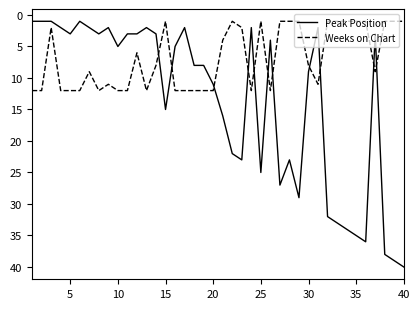

List the series in order of their peak value, lowest first.

Weeks on Chart, Peak Position